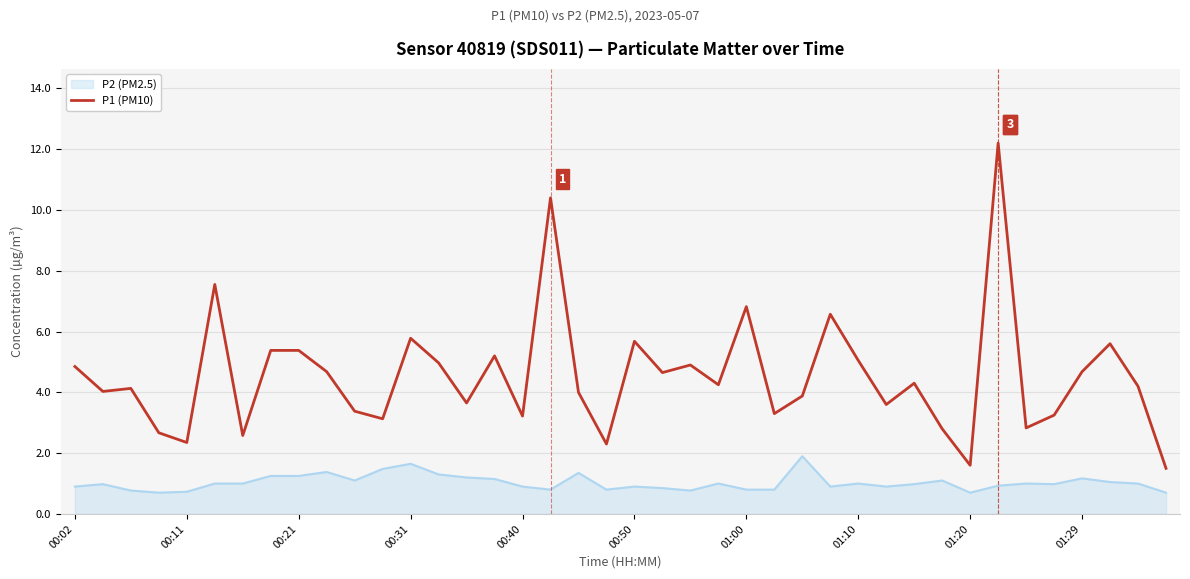

Which series has the largest range (max minus min)?

P1 (PM10)